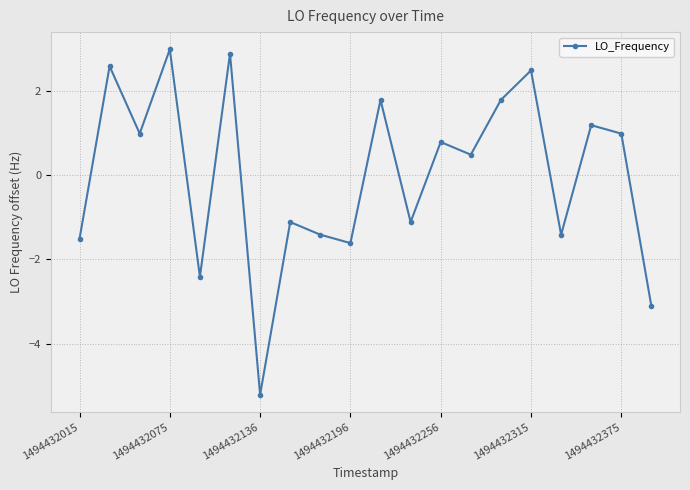

How many interior local valleys (lower than both neighbors) does the data have?

7